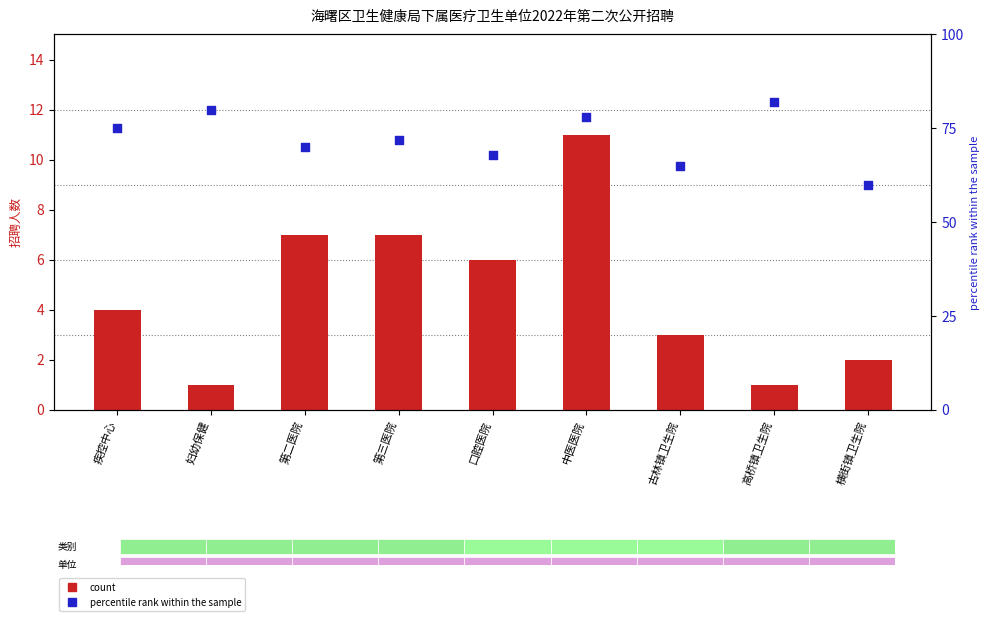

Which series contains the lowest Y value?

count